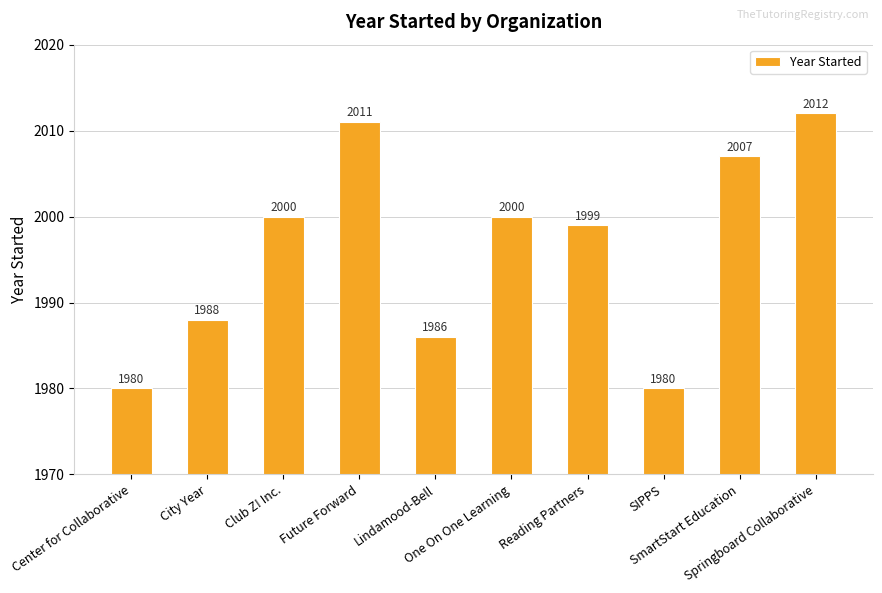

Does the chart contain any negative values?

No